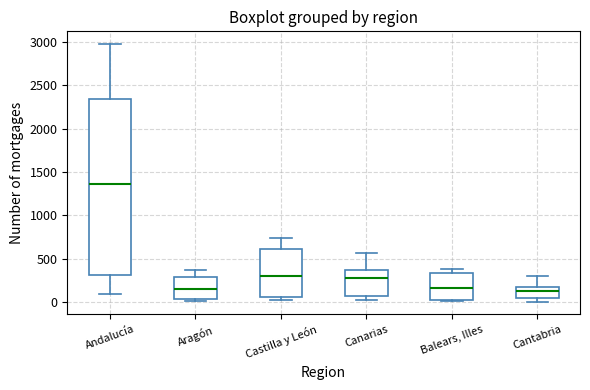

Which box is the tallest, from its lower edge to its upper edge?

Andalucía